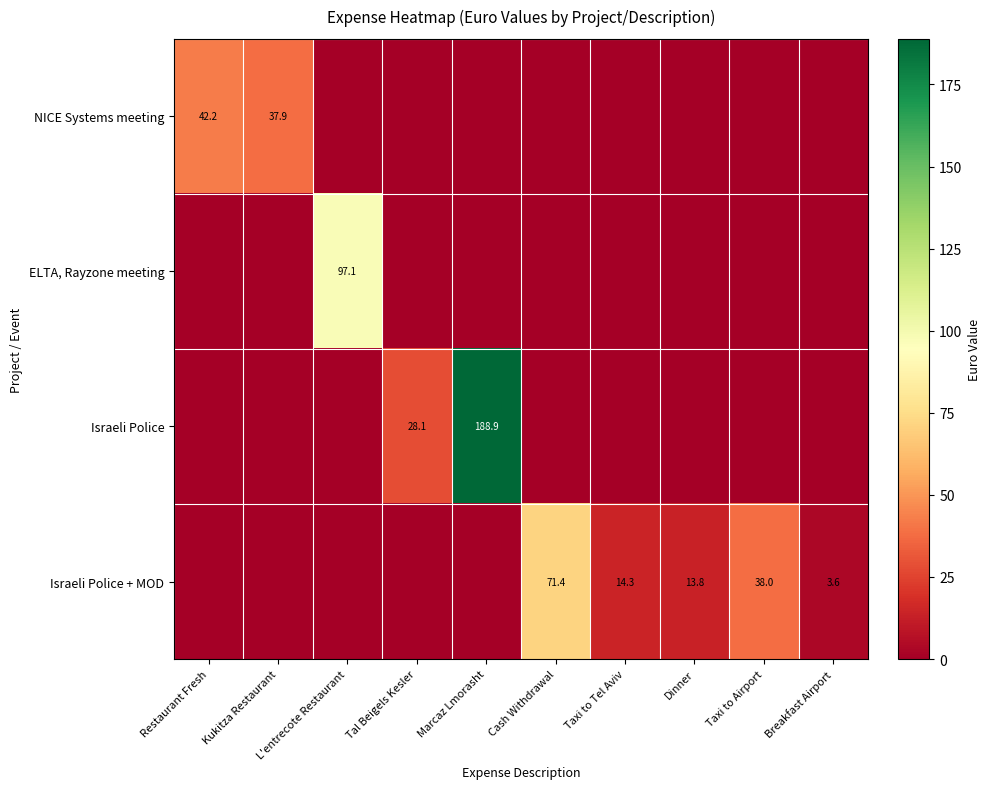

The value of NICE Systems meeting at Kukitza Restaurant is 53.1. True or false?

False